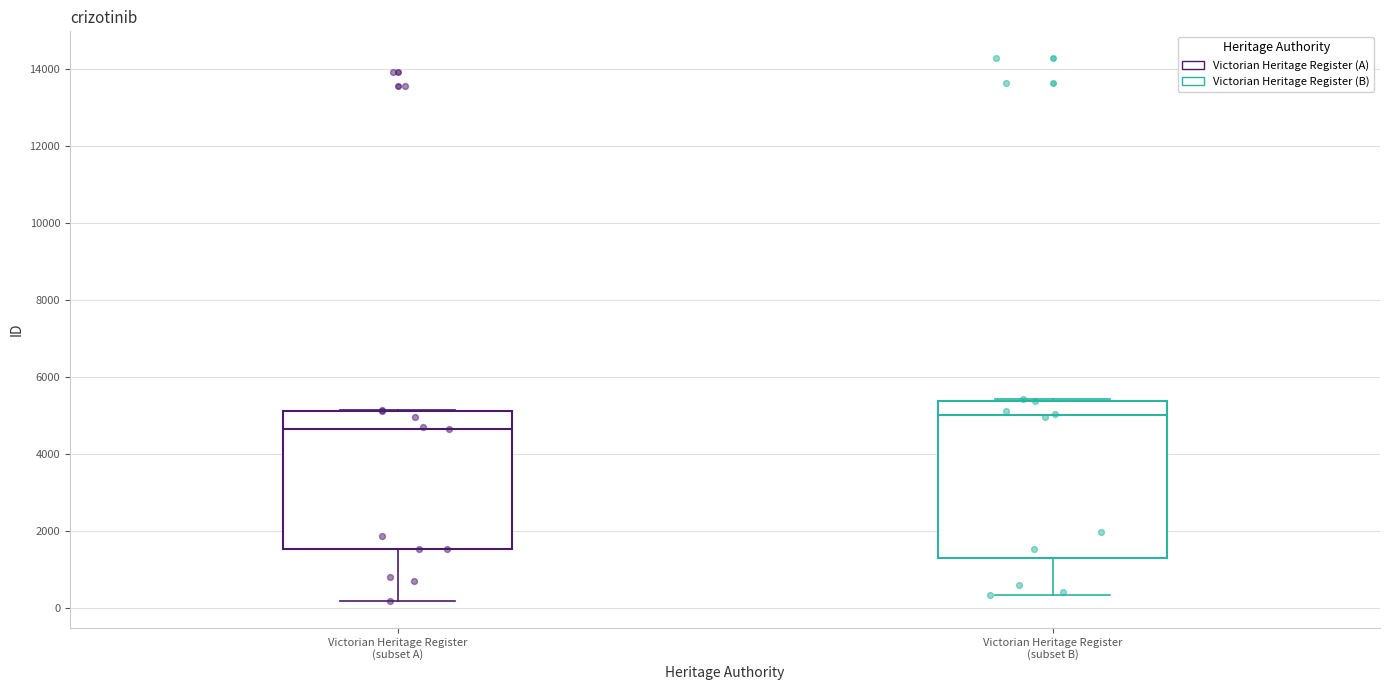

Where is the upper edge of the box for Victorian Heritage Register (subset B) on the y-axis? The values are not printed on the chart, so give them approximately, as read against the axis.

5400